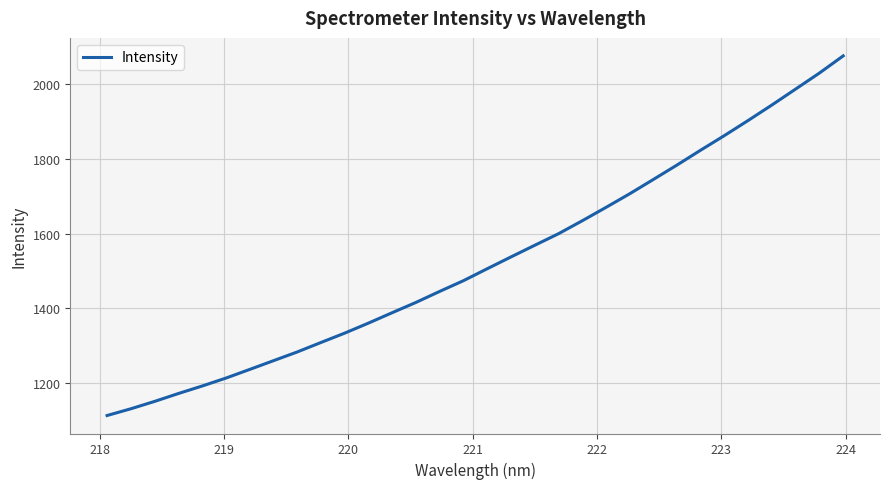

What is the difference between the maximum and minimum values?

962.1